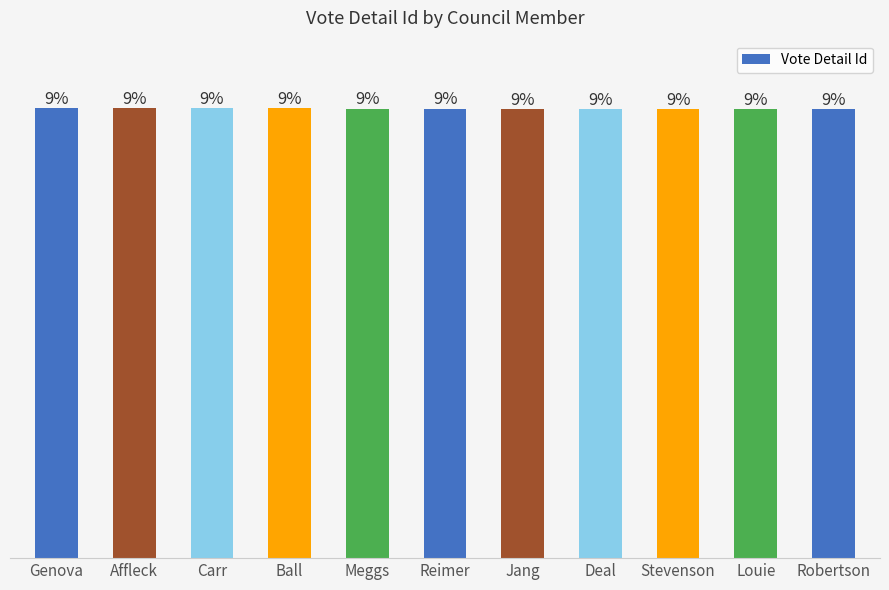

List the labels in order of value, largest first.

Genova, Affleck, Carr, Ball, Meggs, Reimer, Jang, Deal, Stevenson, Louie, Robertson